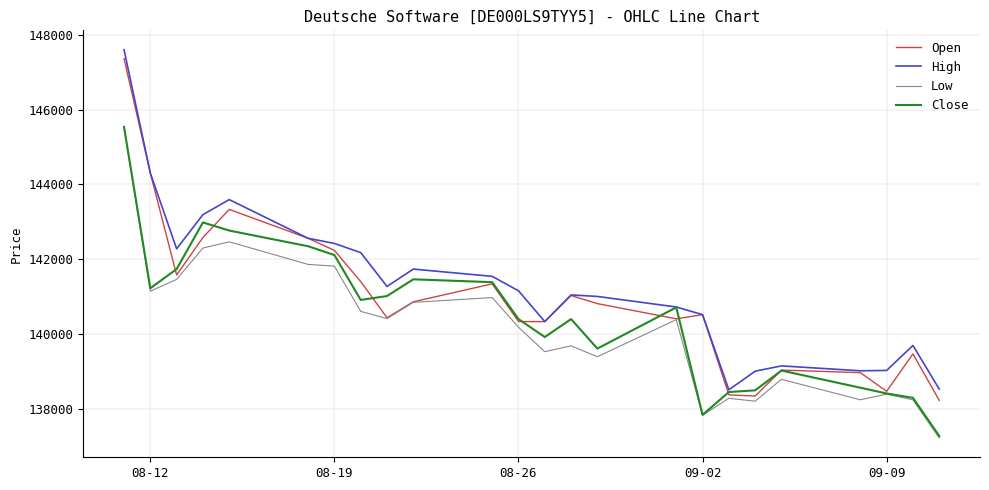

Rank the series by their average value, from lowest to highest.

Low, Close, Open, High